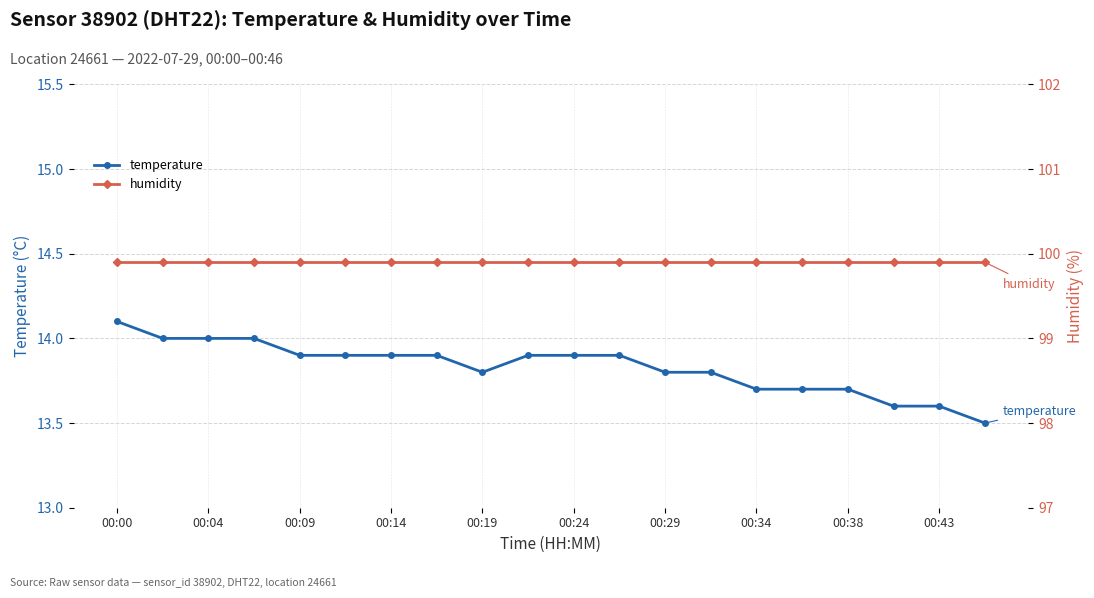

Which series has the largest total across all categories?

humidity